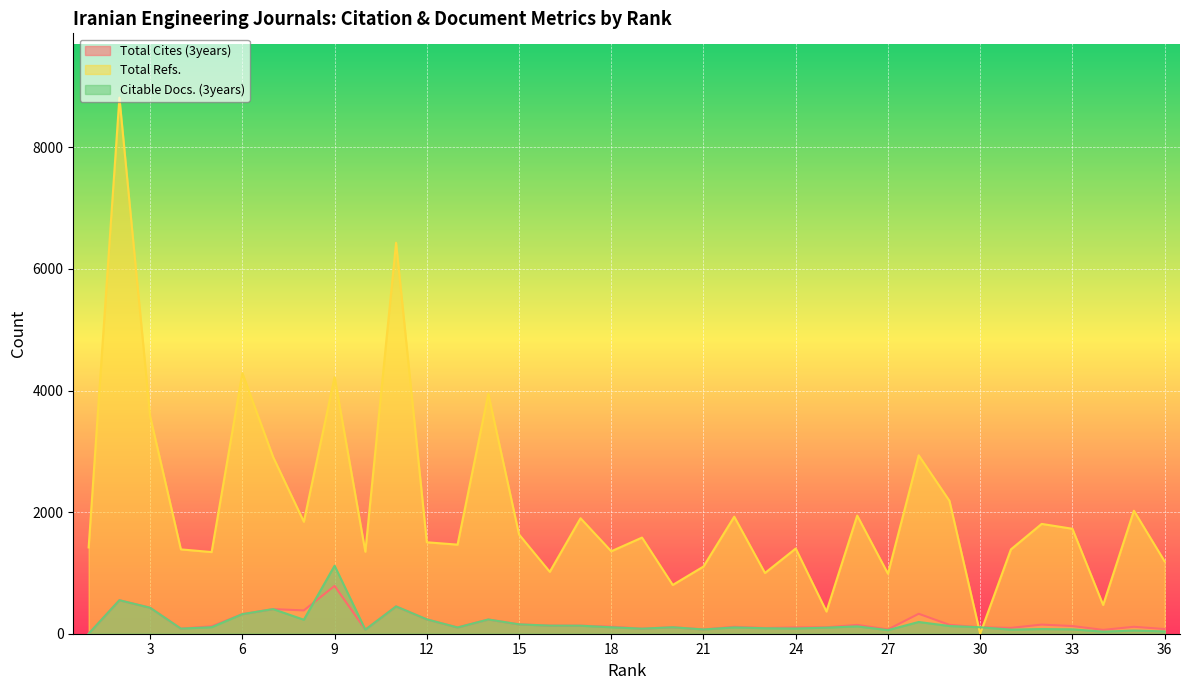

At how many categories does at least one series exceed 1059?

29